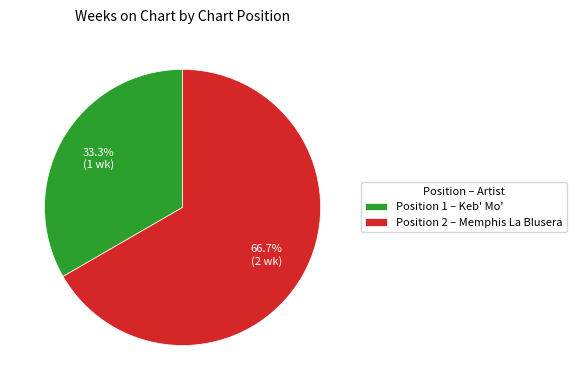

Which has a higher value, Position 1 – Keb' Mo' or Position 2 – Memphis La Blusera?

Position 2 – Memphis La Blusera